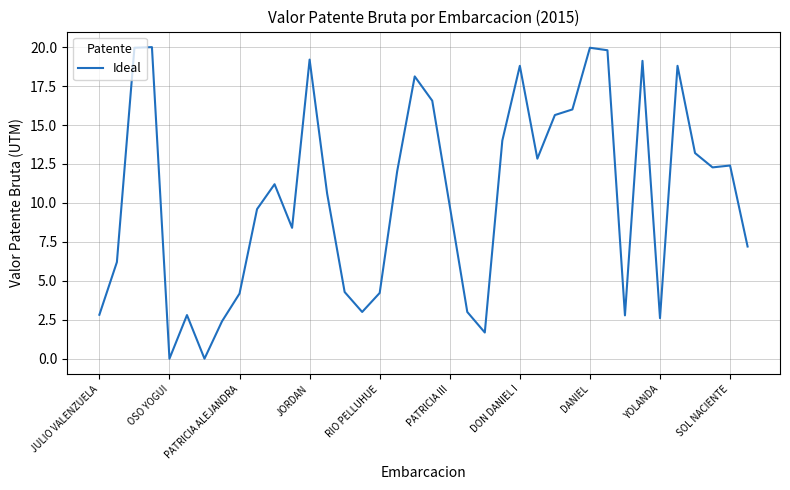

What is the maximum value shown in the chart?

20.0